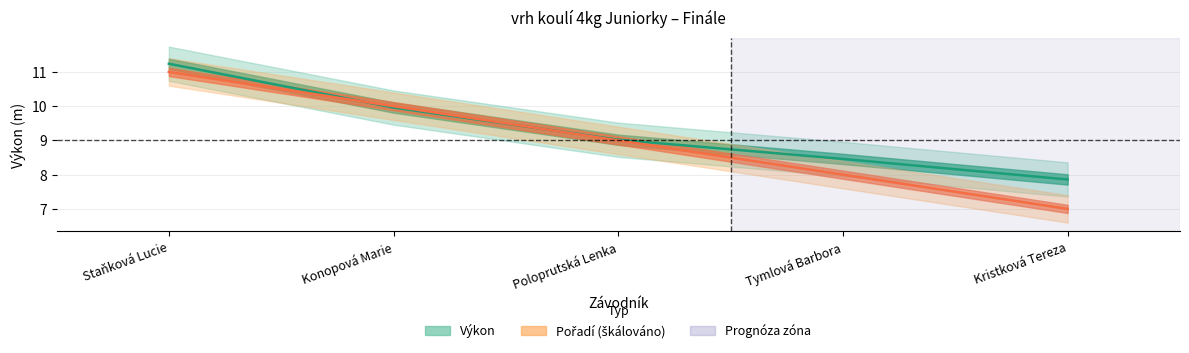

Rank the series by their maximum value, from highest to lowest.

Výkon, Pořadí